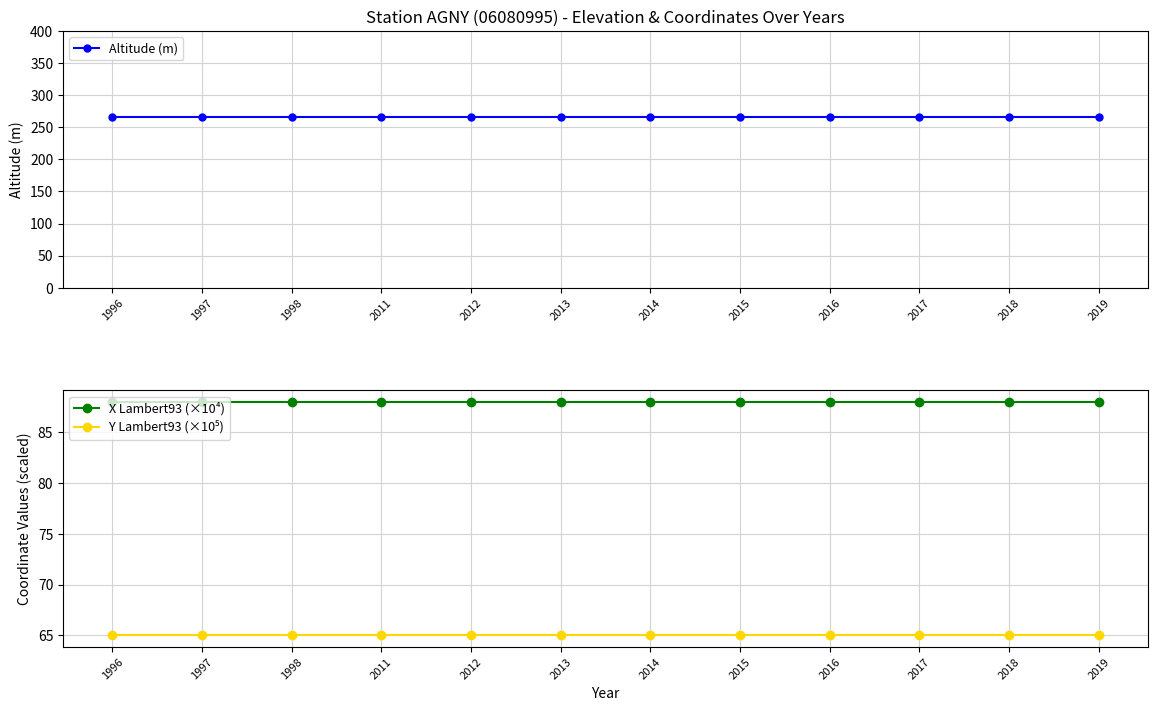

Reading left to right, extract all data points from this chart.

Altitude (m): 1996=266.0	1997=266.0	1998=266.0	2011=266.0	2012=266.0	2013=266.0	2014=266.0	2015=266.0	2016=266.0	2017=266.0	2018=266.0	2019=266.0
X Lambert93 (×10⁴): 1996=88.0	1997=88.0	1998=88.0	2011=88.0	2012=88.0	2013=88.0	2014=88.0	2015=88.0	2016=88.0	2017=88.0	2018=88.0	2019=88.0
Y Lambert93 (×10⁵): 1996=65.0	1997=65.0	1998=65.0	2011=65.0	2012=65.0	2013=65.0	2014=65.0	2015=65.0	2016=65.0	2017=65.0	2018=65.0	2019=65.0